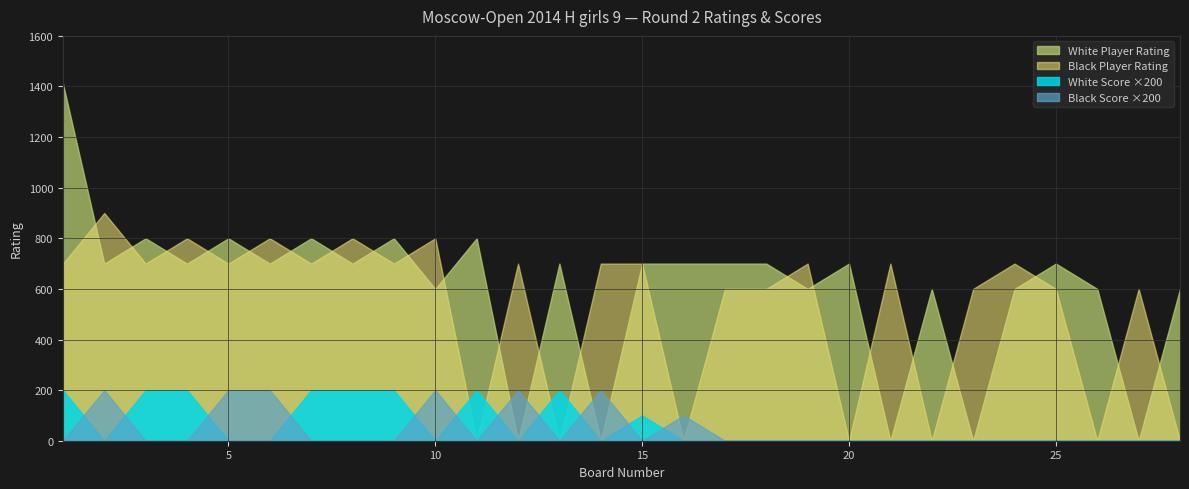

Reading right to left, extract all data points from this chart.

White Rating: 600.0	0.0	600.0	700.0	600.0	0.0	600.0	0.0	700.0	600.0	700.0	700.0	700.0	700.0	0.0	700.0	0.0	800.0	600.0	800.0	700.0	800.0	700.0	800.0	700.0	800.0	700.0	1412.0
Black Rating: 0.0	600.0	0.0	600.0	700.0	600.0	0.0	700.0	0.0	700.0	600.0	600.0	0.0	700.0	700.0	0.0	700.0	0.0	800.0	700.0	800.0	700.0	800.0	700.0	800.0	700.0	900.0	700.0
White Score: 0.0	0.0	0.0	0.0	0.0	0.0	0.0	0.0	0.0	0.0	0.0	0.0	0.0	0.5	0.0	1.0	0.0	1.0	0.0	1.0	1.0	1.0	0.0	0.0	1.0	1.0	0.0	1.0
Black Score: 0.0	0.0	0.0	0.0	0.0	0.0	0.0	0.0	0.0	0.0	0.0	0.0	0.5	0.0	1.0	0.0	1.0	0.0	1.0	0.0	0.0	0.0	1.0	1.0	0.0	0.0	1.0	0.0